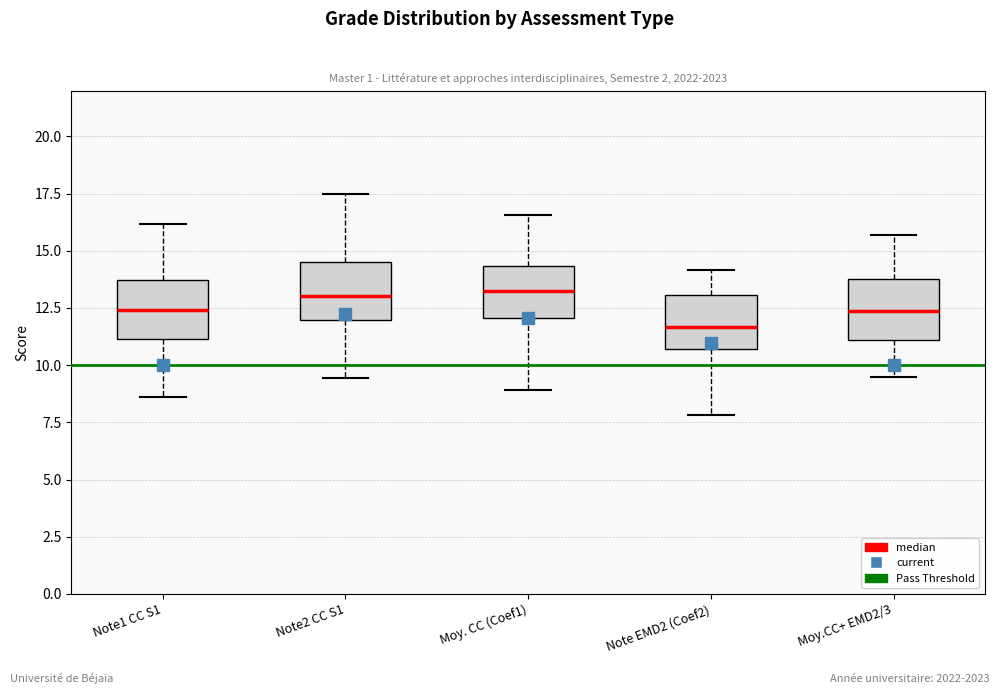

Where is the upper edge of the box for Moy. CC (Coef1) on the y-axis? The values are not printed on the chart, so give them approximately, as read against the axis.

14.5